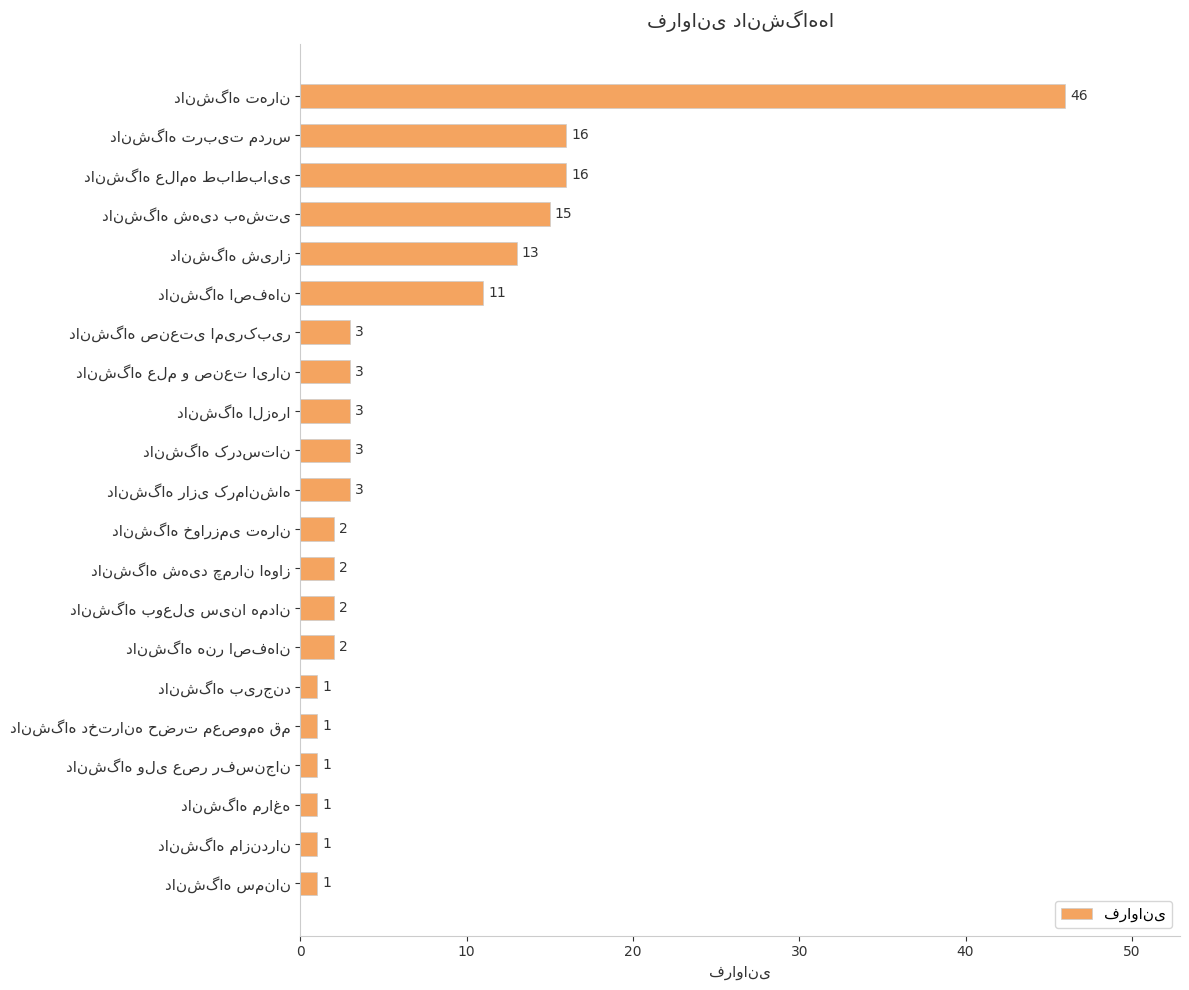

Are the bars horizontal?

Yes